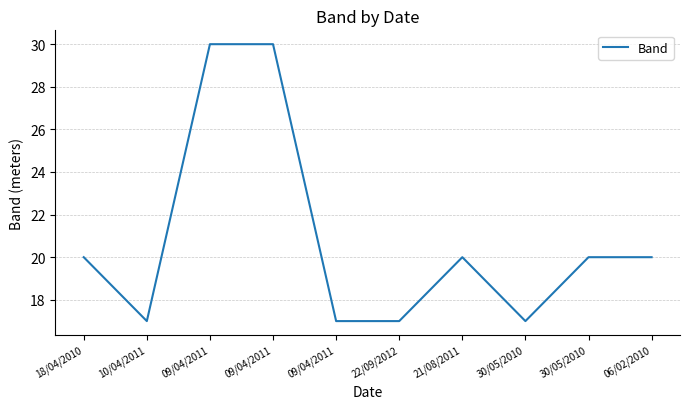

Which has a higher value, 10/04/2011 or 18/04/2010?

18/04/2010